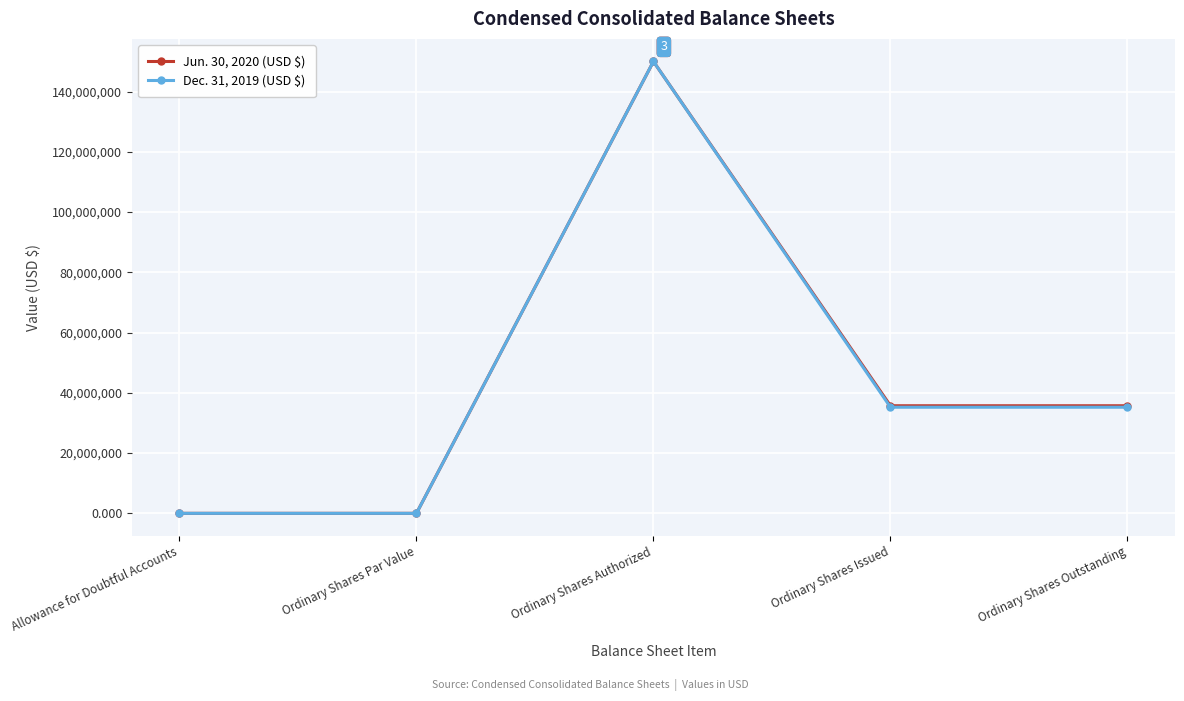

Which label corresponds to the largest value in the chart?

Ordinary Shares Authorized